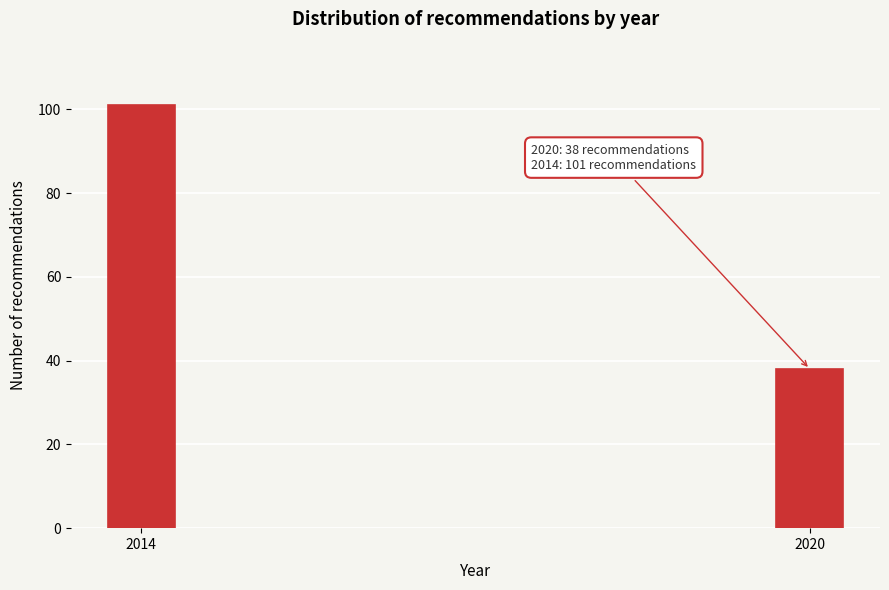

Reading left to right, extract all data points from this chart.

2014=101	2020=38